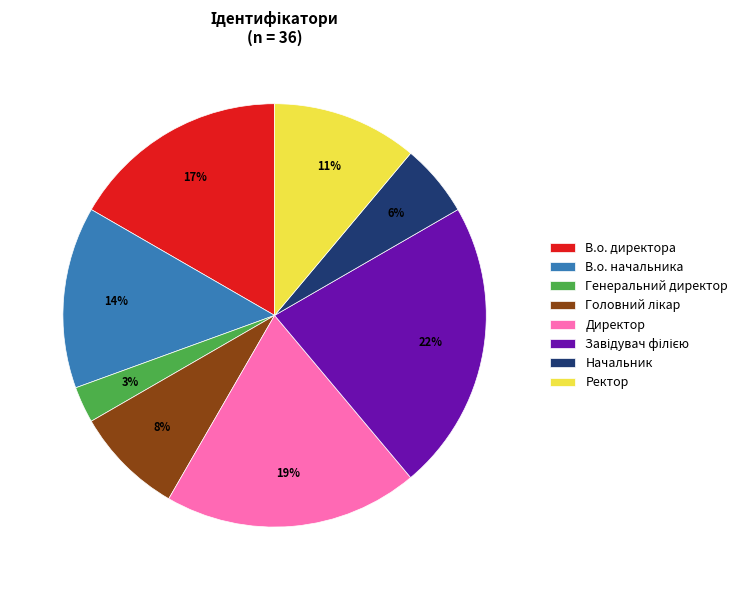

How many segments does this pie chart have?

8